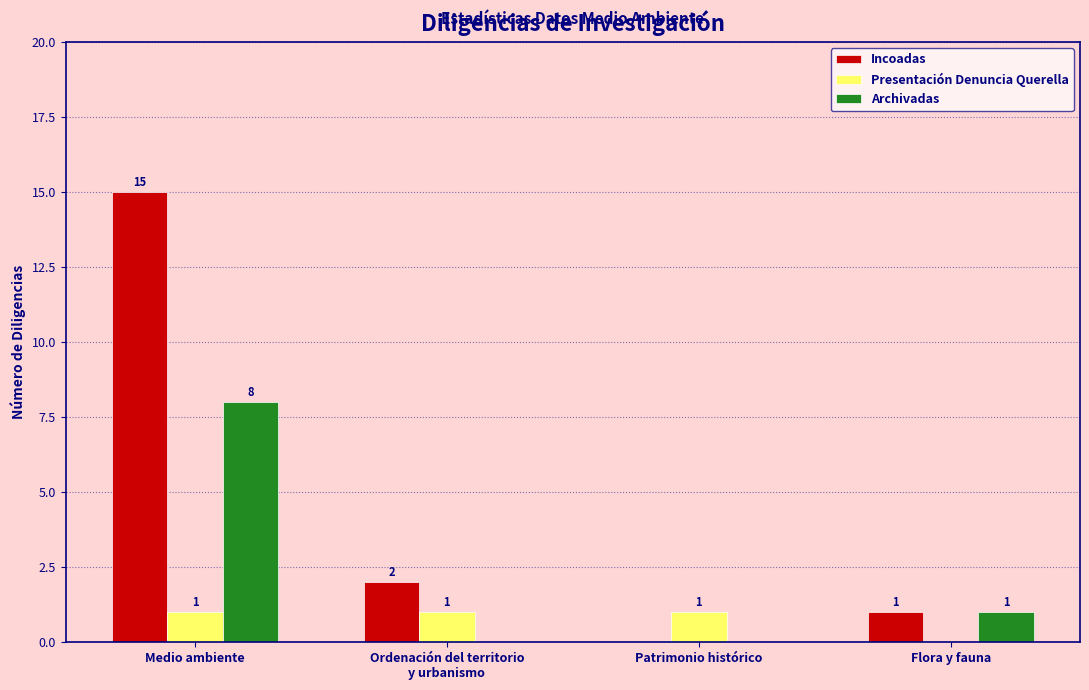

At which category is the sum across all series the highest?

Medio ambiente